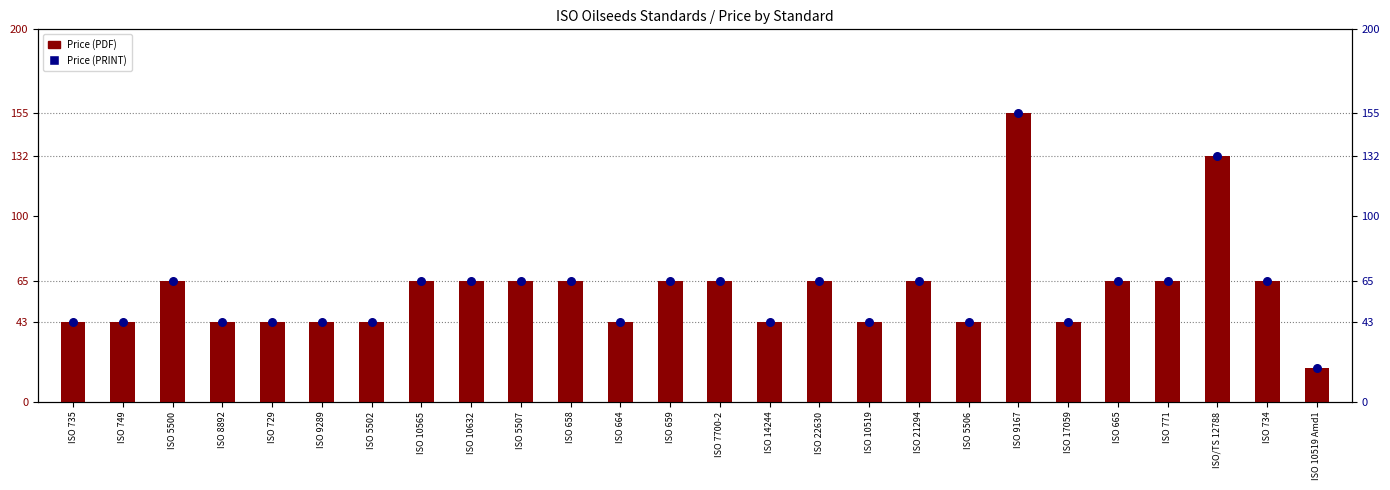

Is the value of Price (PRINT) at ISO 17059 greater than the value of Price (PDF) at ISO 5500?

No